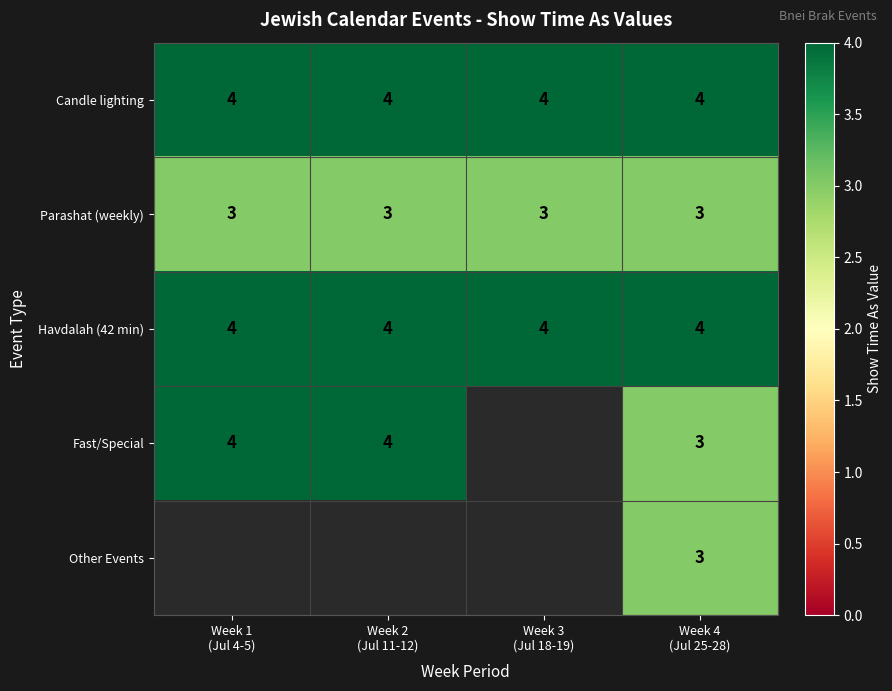

What is the maximum value for Candle lighting?

4